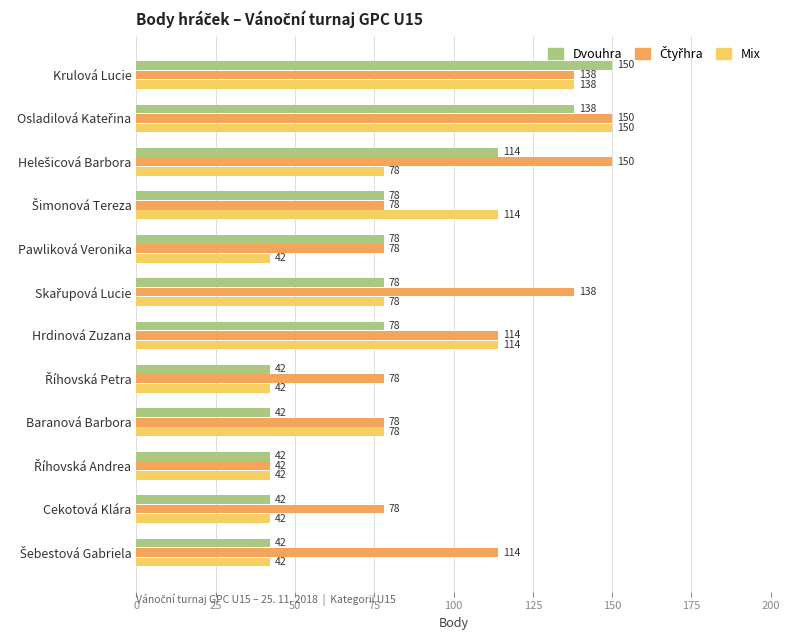

Is the value of Mix at Krulová Lucie greater than the value of Dvouhra at Cekotová Klára?

Yes